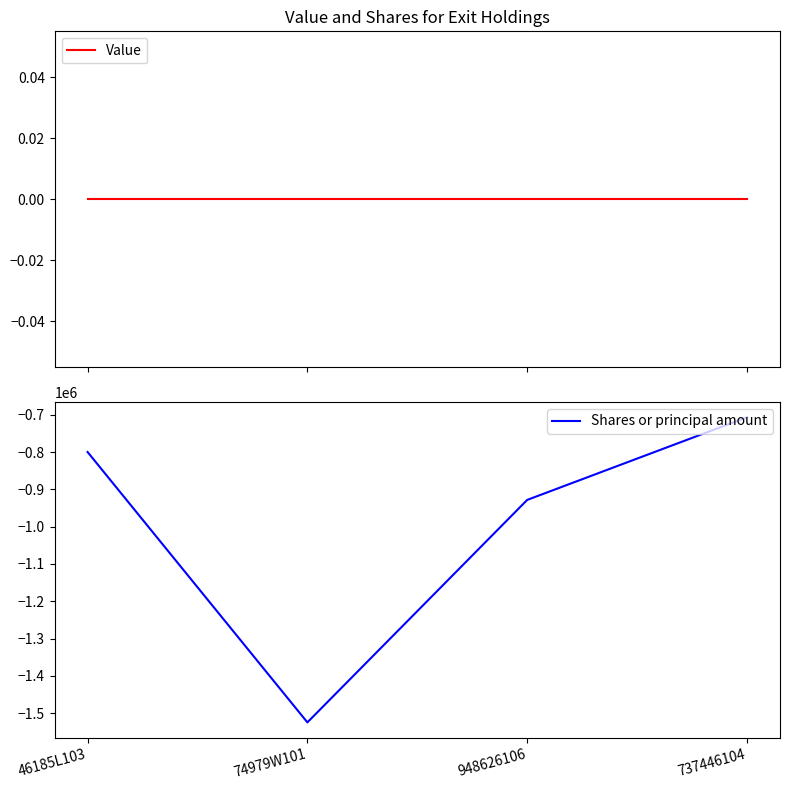

Which series has the widest spread of values?

Shares or principal amount